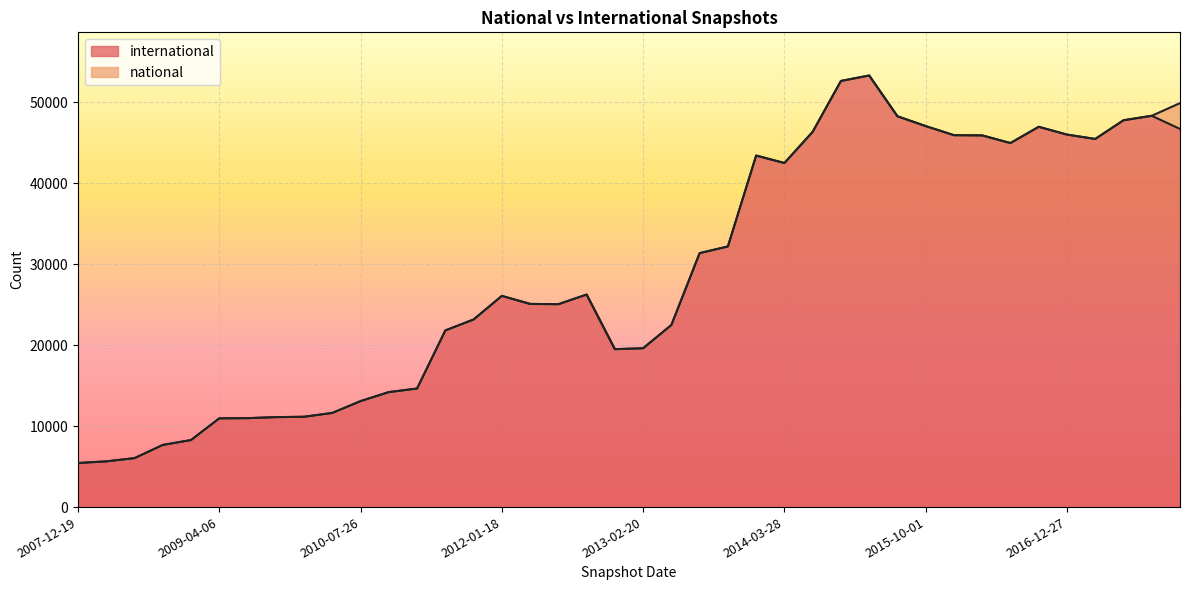

Is it true that the value at 2017-04-12 is 25731?

False